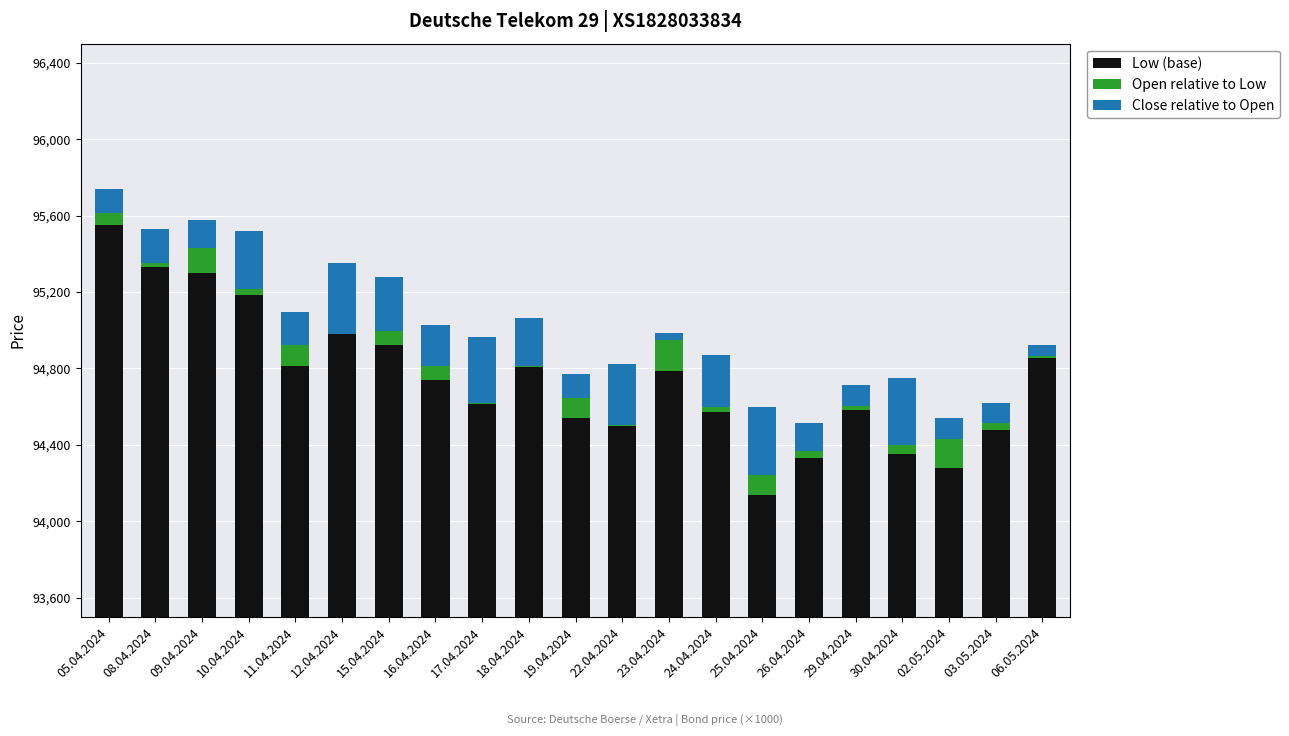

Reading left to right, transcribe all the data shown in this chart.

Low (base): 2050	1830	1800	1685	1310	1480	1425	1240	1115	1305	1040	1000	1285	1070	635	830	1080	850	780	975	1355
Open relative to Low: 190	200	130	335	285	0	355	285	5	260	230	5	165	300	465	35	25	400	260	40	10
Close relative to Open: 125	180	145	305	175	370	285	215	345	250	125	320	35	270	360	150	110	350	110	105	60